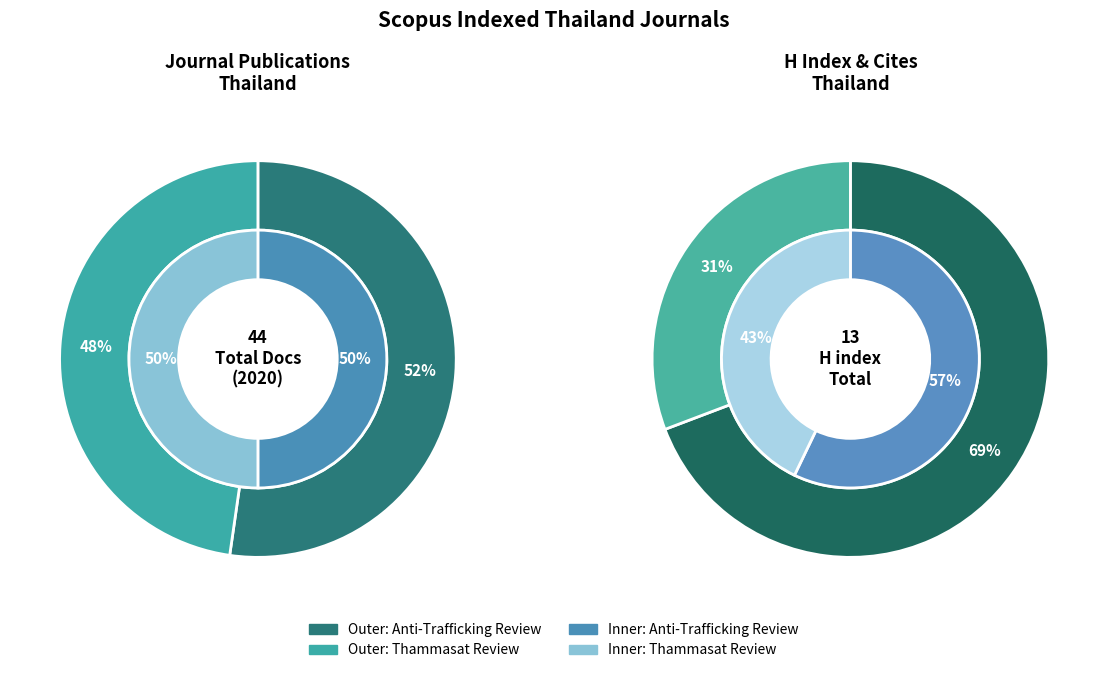

To the nearest percent, what percentage of the pie is Thammasat Review?

50%